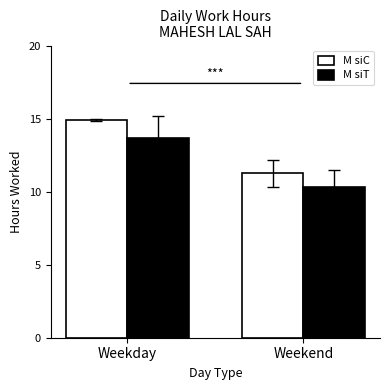

What is the sum of all M siT values?

24.0